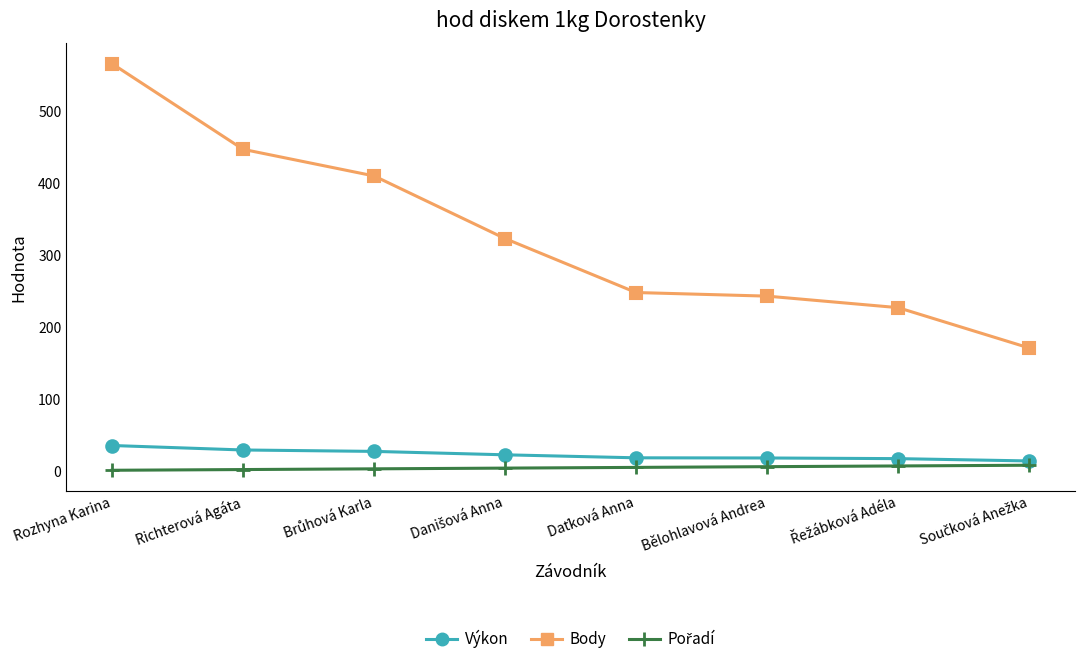

True or false: Body has a value of 447.0 at Richterová Agáta.

True